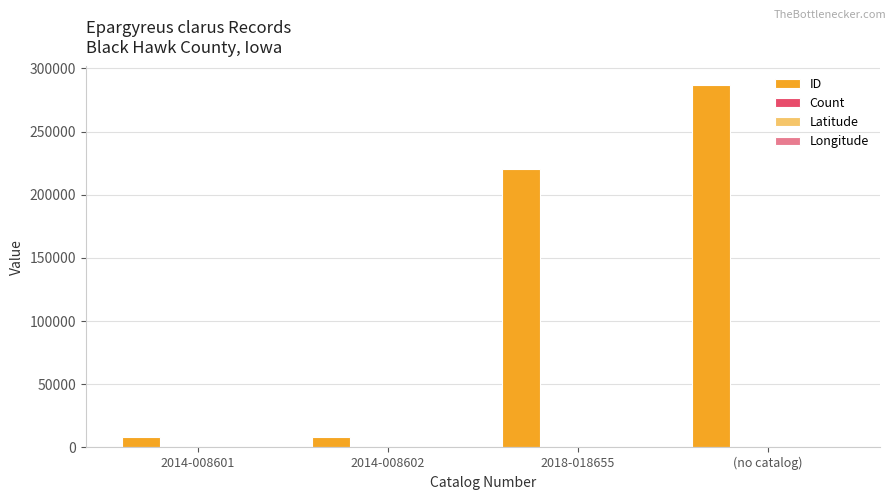

Which category has the highest value in the ID series?

(no catalog)